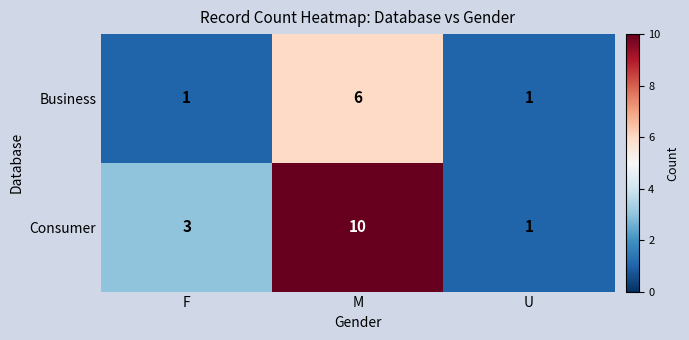

Which series has the widest spread of values?

Consumer